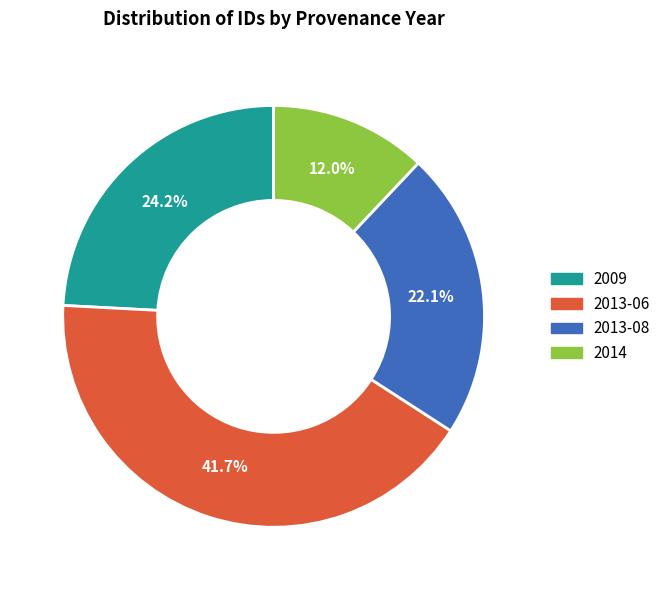

Is there any slice that represents more than half of the pie?

No